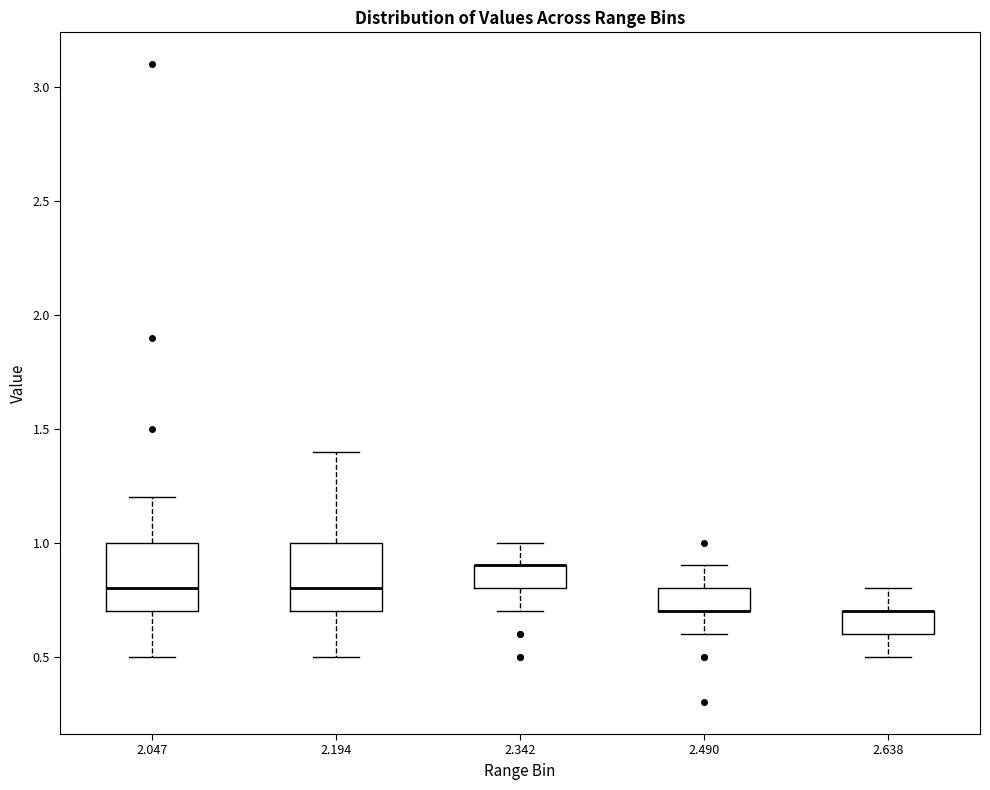

Where does the upper whisker of the box at x = 2.490 end on the y-axis? The values are not printed on the chart, so give them approximately, as read against the axis.

0.9